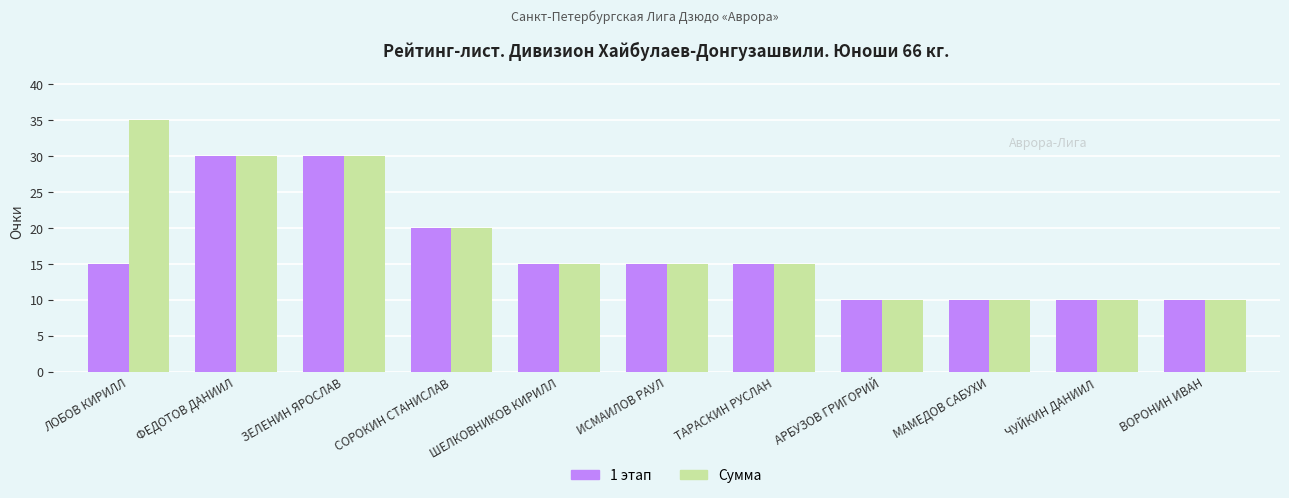

At which label is 1 этап closest to 20?

СОРОКИН СТАНИСЛАВ